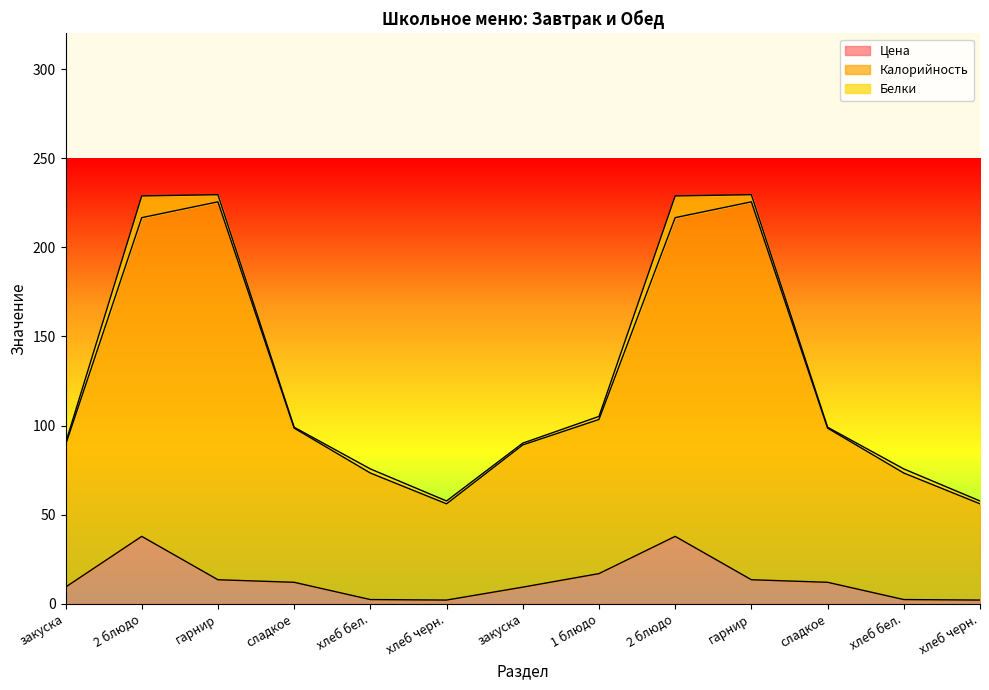

What are all the series names shown in the legend?

Цена, Калорийность, Белки